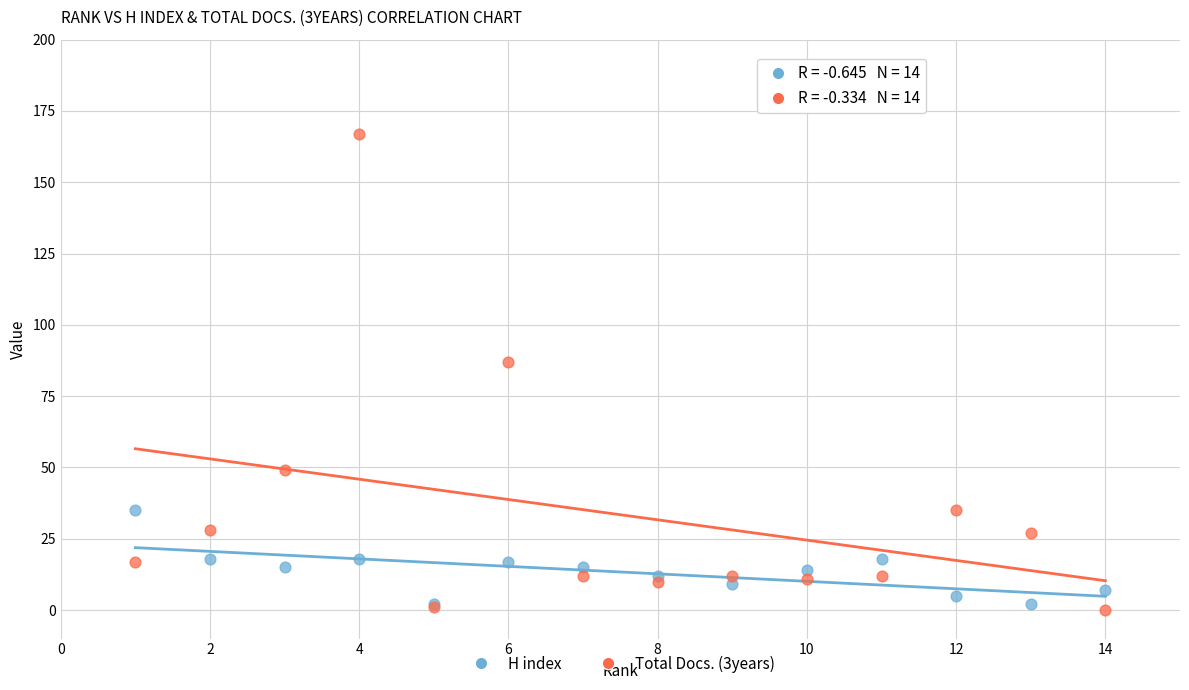

Which series reaches the maximum Y coordinate?

Total Docs. (3years)